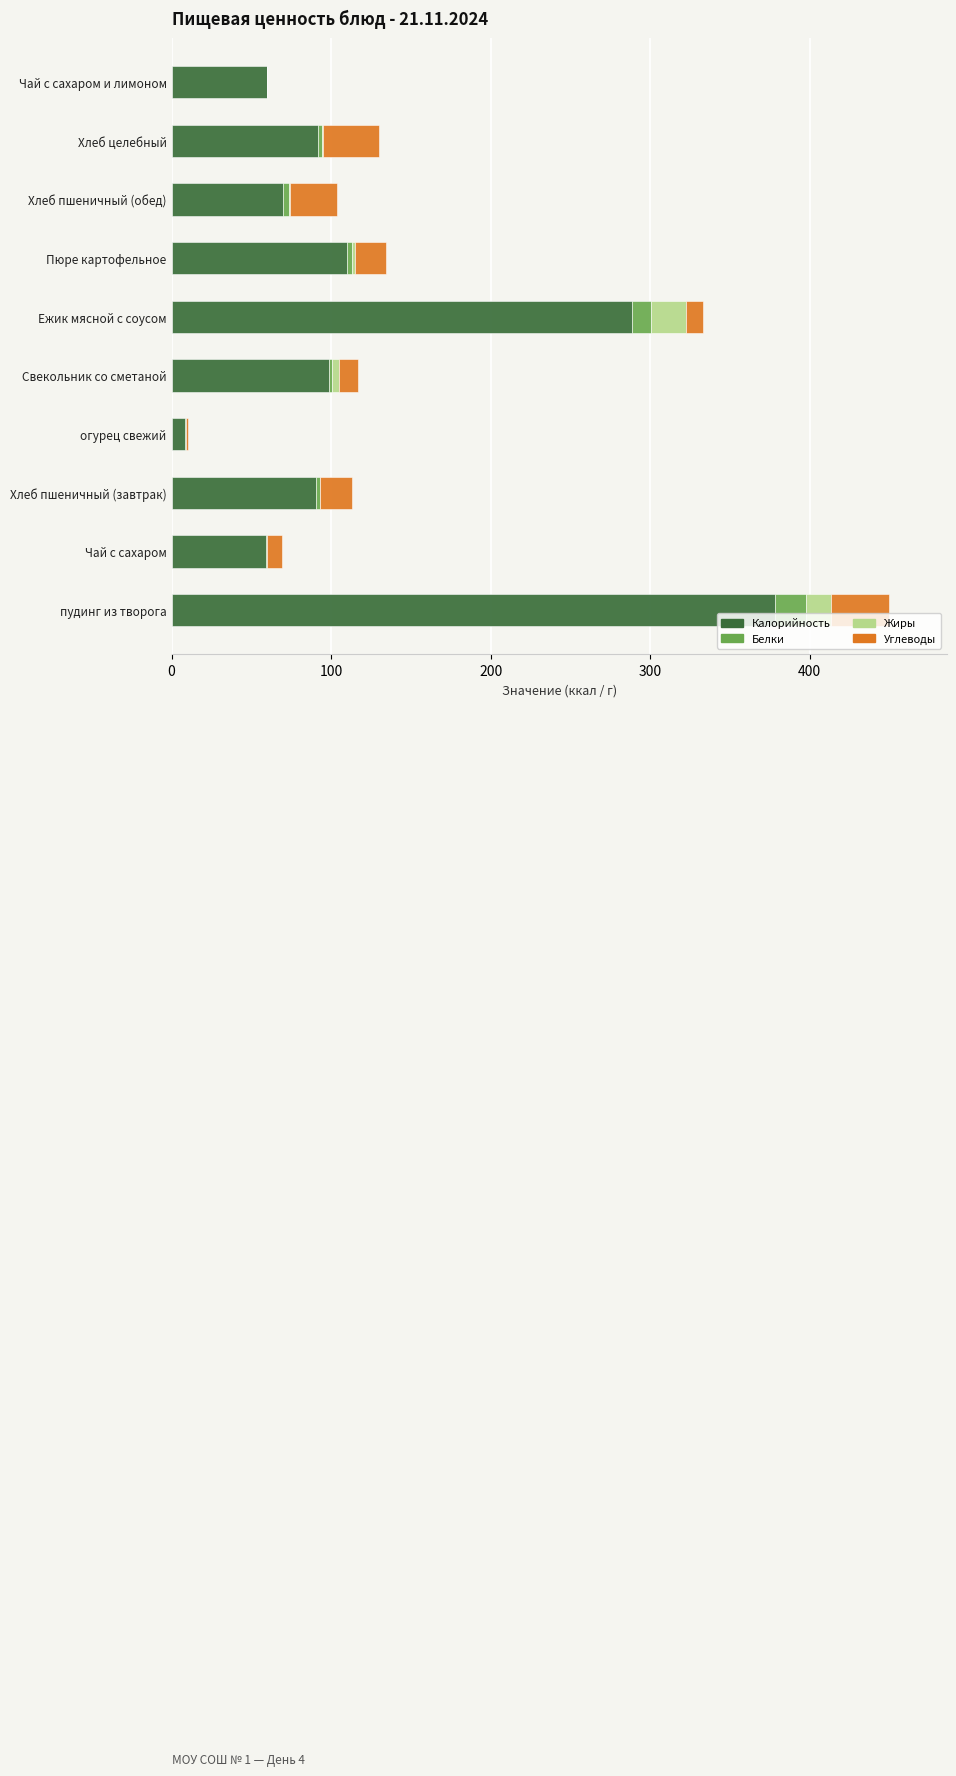

The value of Калорийность at Хлеб пшеничный (завтрак) is 90.6. True or false?

True